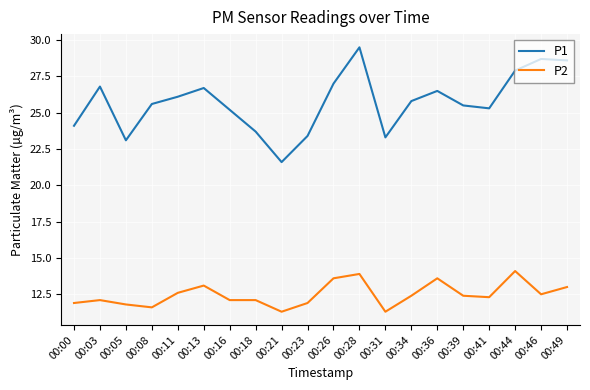

Rank the series by their maximum value, from lowest to highest.

P2, P1